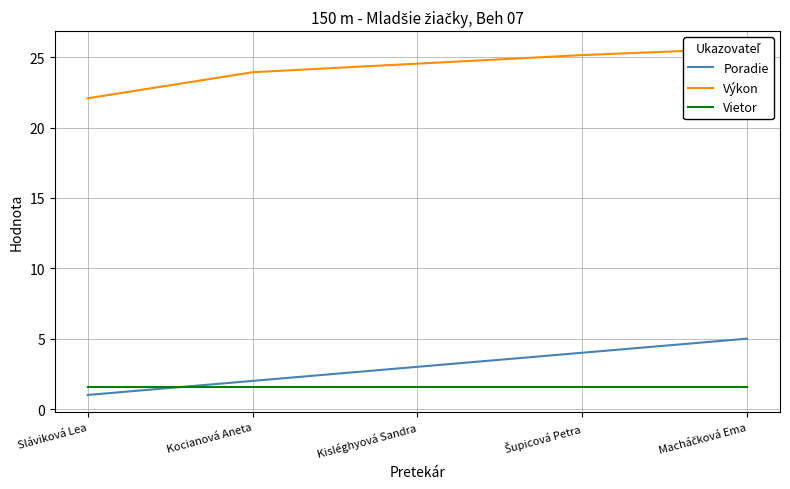

List the labels in order of Vietor value, smallest first.

Sláviková Lea, Kocianová Aneta, Kisléghyová Sandra, Šupicová Petra, Macháčková Ema